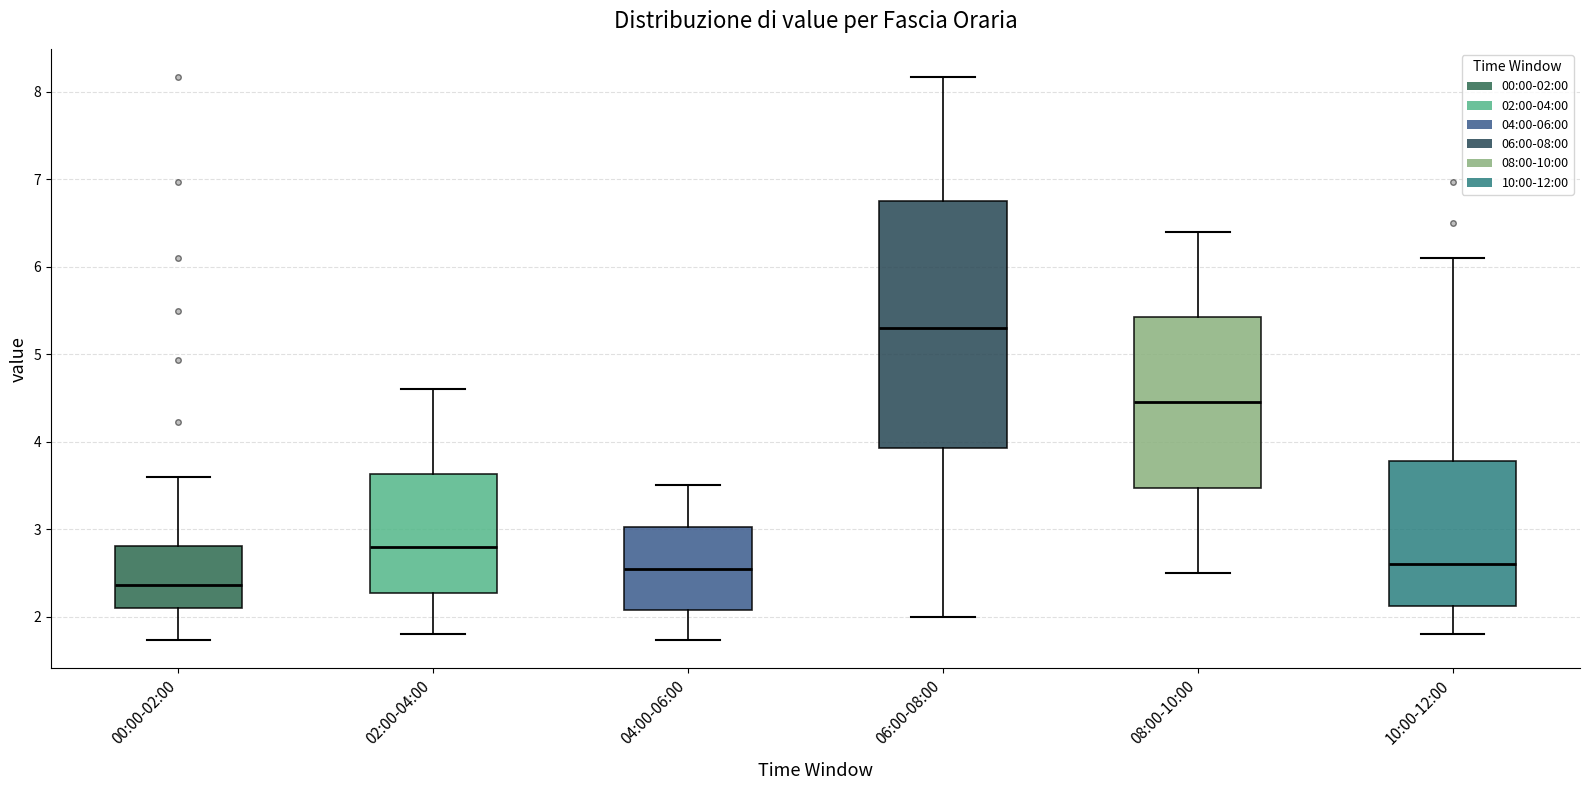

Which box has the lowest median line?

00:00-02:00